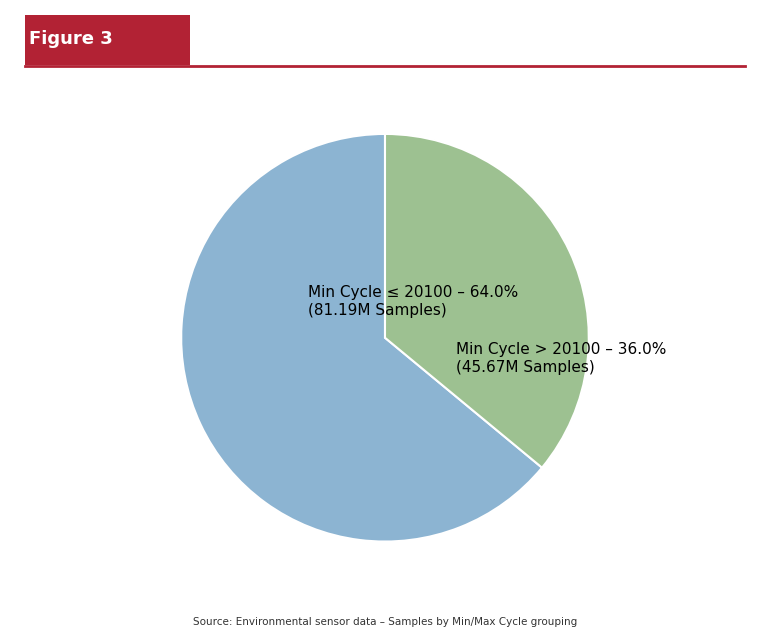

Approximately how many times larger is the value at Min Cycle ≤ 20100 – 64.0% compared to Min Cycle > 20100 – 36.0%?

1.8